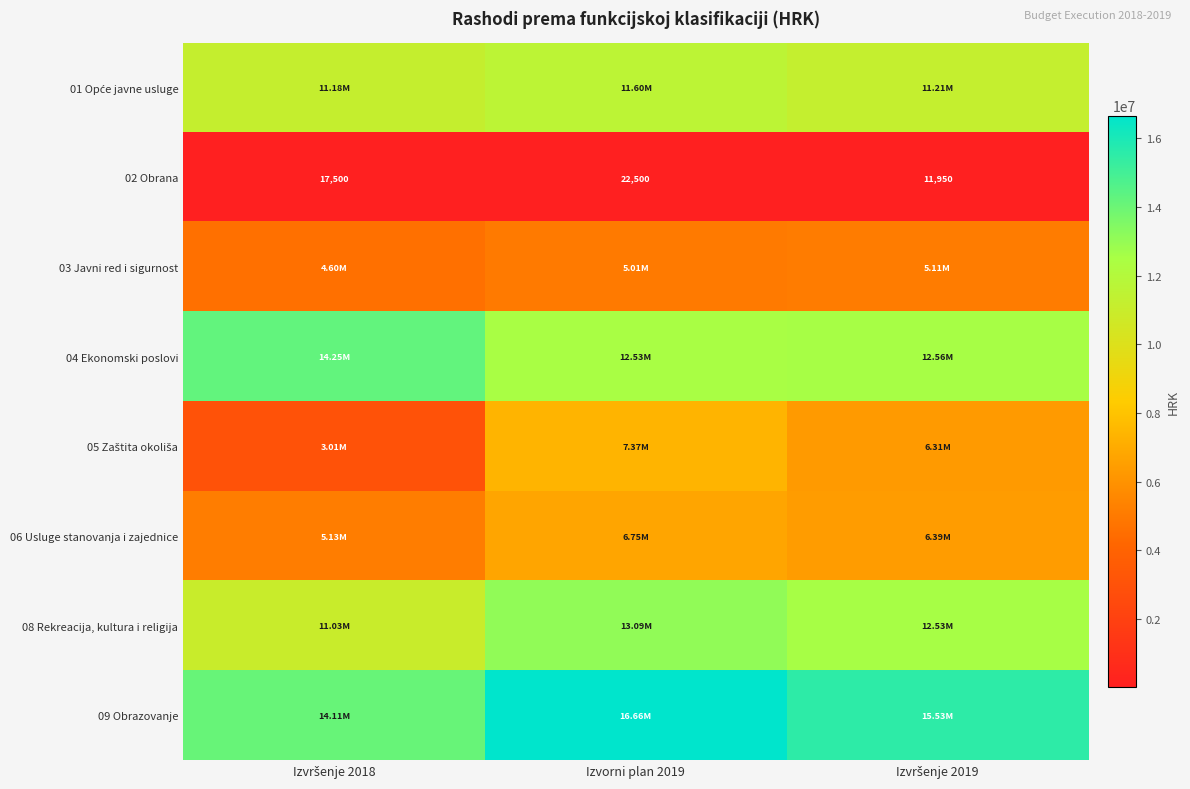

Which series has the largest total across all categories?

09 Obrazovanje